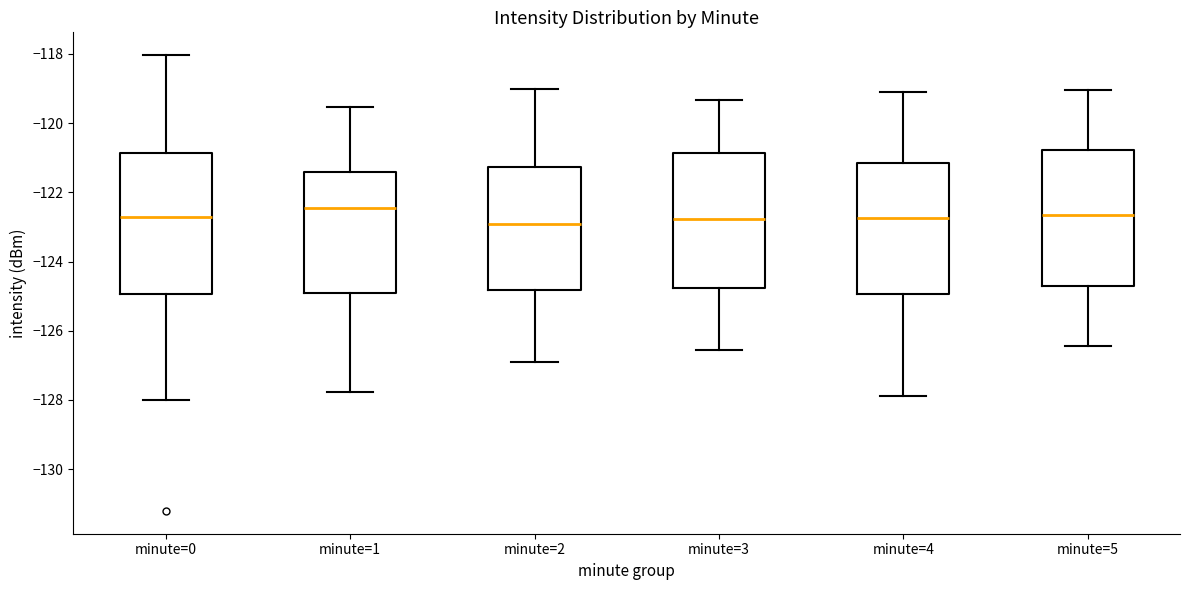

Reading left to right, transcribe this box plot: for each box, give where its median line is, the range the box spans, and where its two whiskers end, as read against the y-axis. The values are not printed on the chart, so give them approximately, as read against the axis.

minute=0: median -122.6, box -125.0 to -120.8, whiskers -128.0 to -118.0
minute=1: median -122.4, box -125.0 to -121.4, whiskers -127.8 to -119.6
minute=2: median -123.0, box -124.8 to -121.2, whiskers -127.0 to -119.0
minute=3: median -122.8, box -124.8 to -120.8, whiskers -126.6 to -119.4
minute=4: median -122.8, box -125.0 to -121.2, whiskers -127.8 to -119.0
minute=5: median -122.6, box -124.6 to -120.8, whiskers -126.4 to -119.0